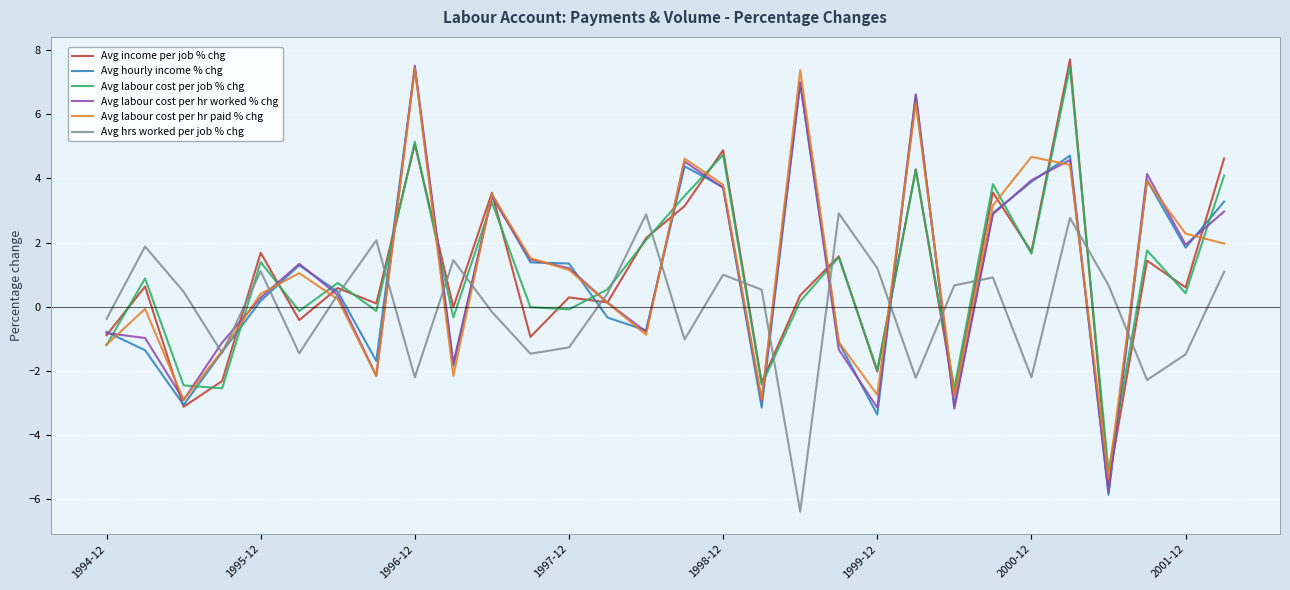

What is the lowest value of the Avg hrs worked per job % chg series?

-6.4